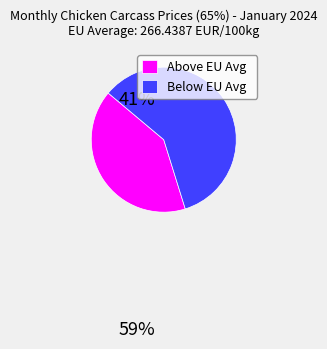

Rank the categories by value from lowest to highest.

Above EU Avg, Below EU Avg